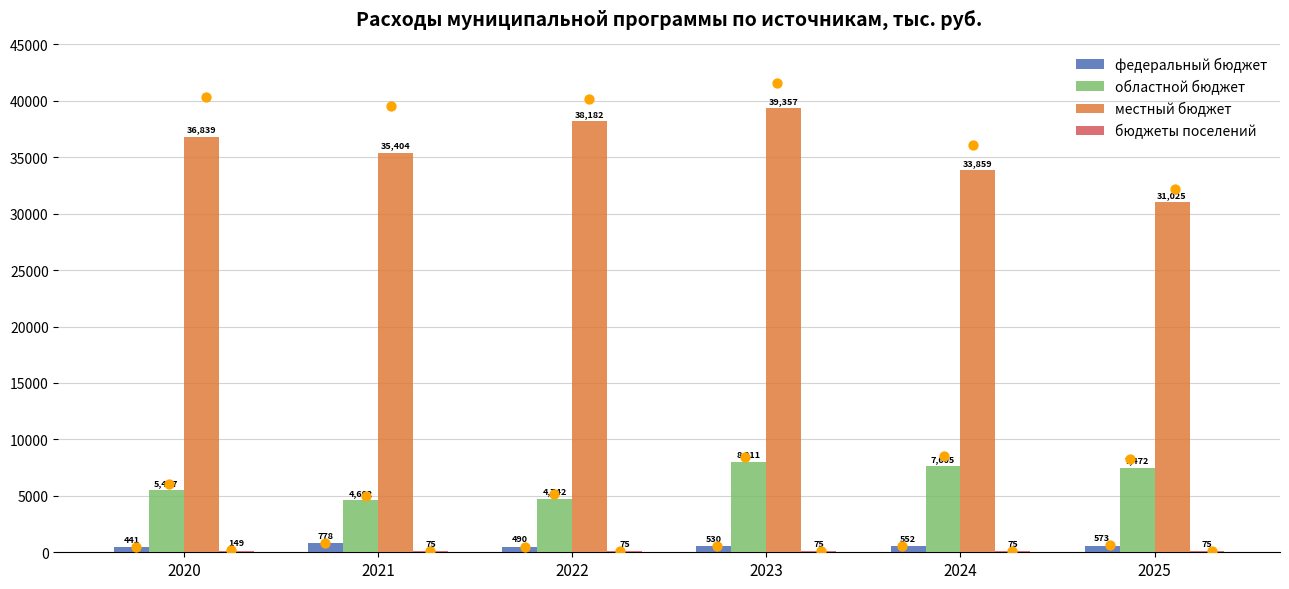

Which series reaches the minimum Y coordinate?

бюджеты поселений